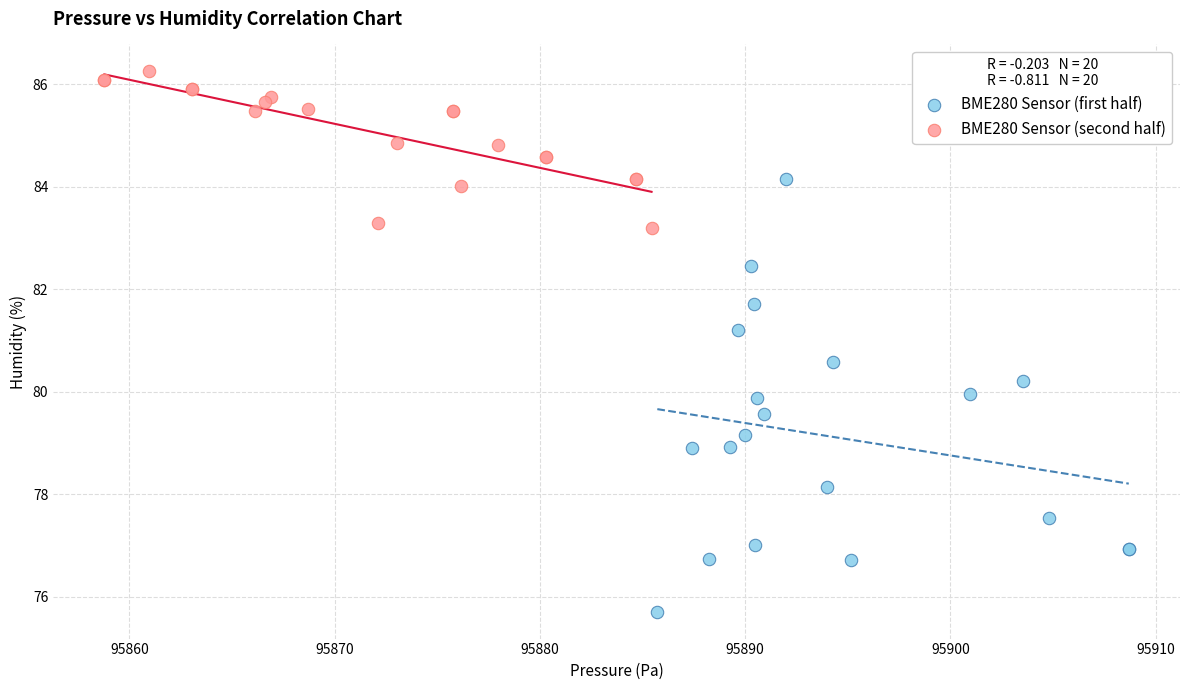

Which series reaches the maximum Y coordinate?

BME280 Sensor (second half)